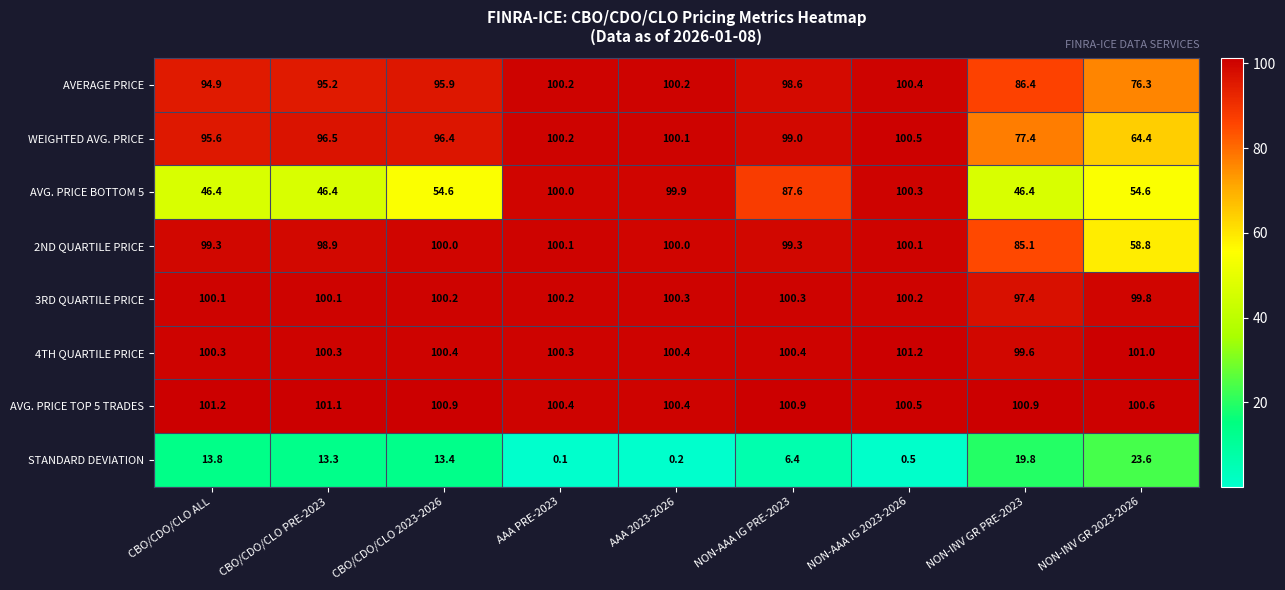

How many series are shown in this chart?

8